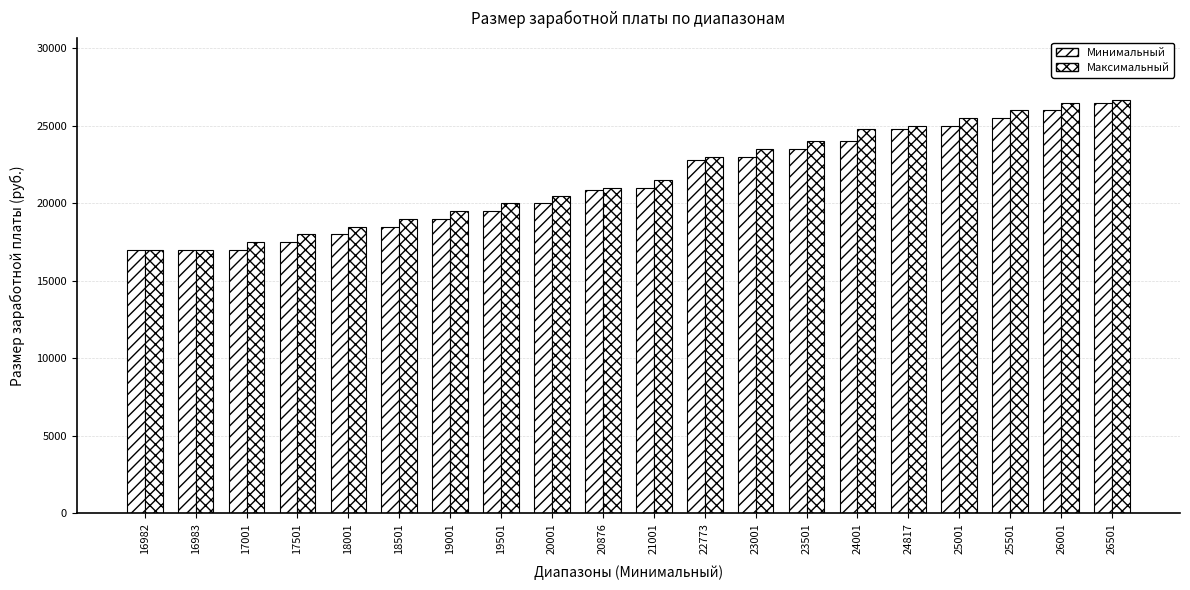

What is the difference between the maximum and second lowest values in the Максимальный series?

9686